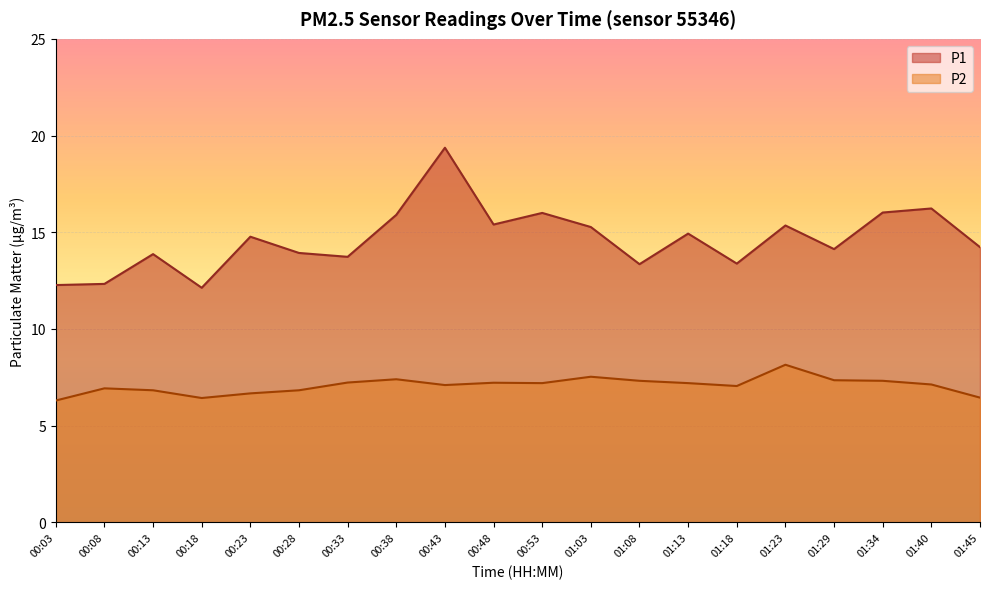

What is the label of the 2nd point from the left?

00:08